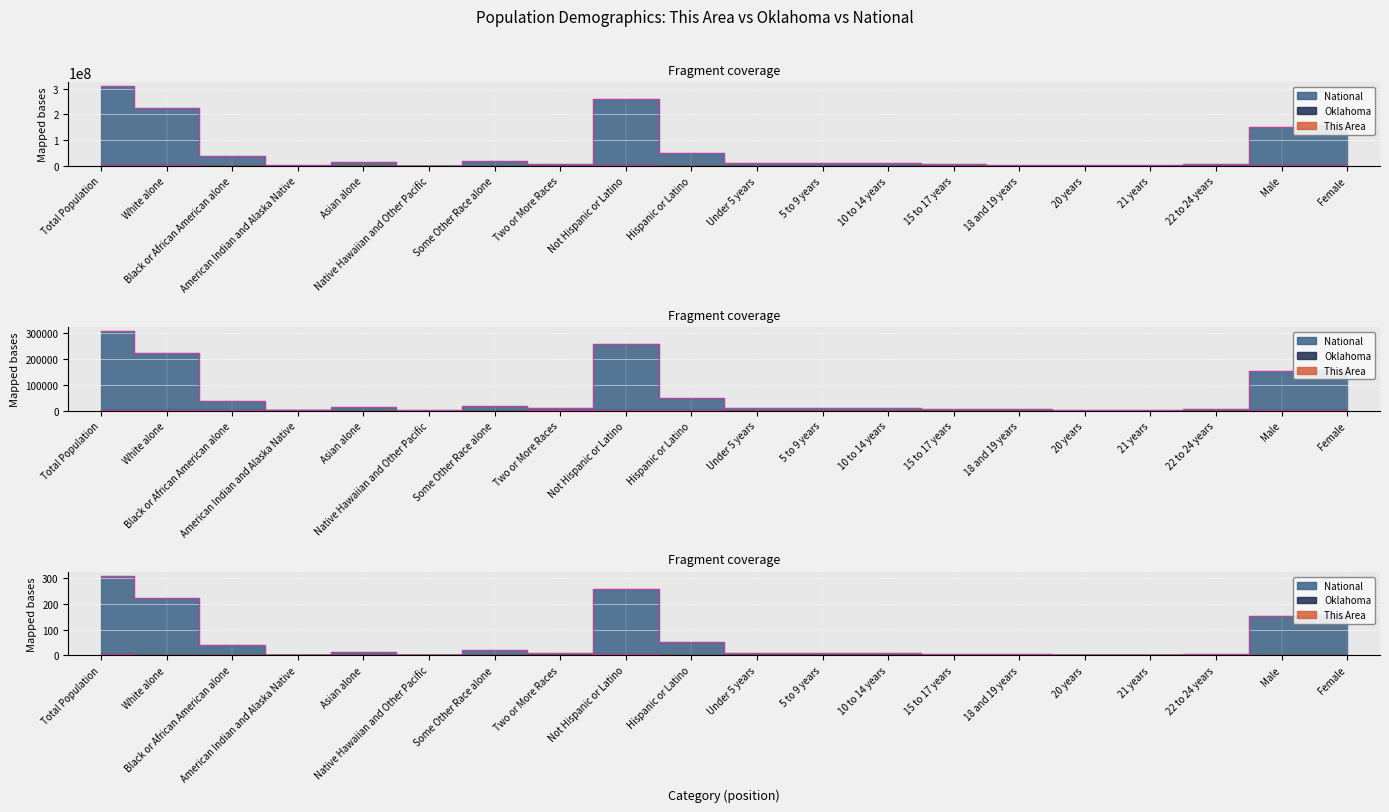

Is this an area chart (filled region under the line)?

No